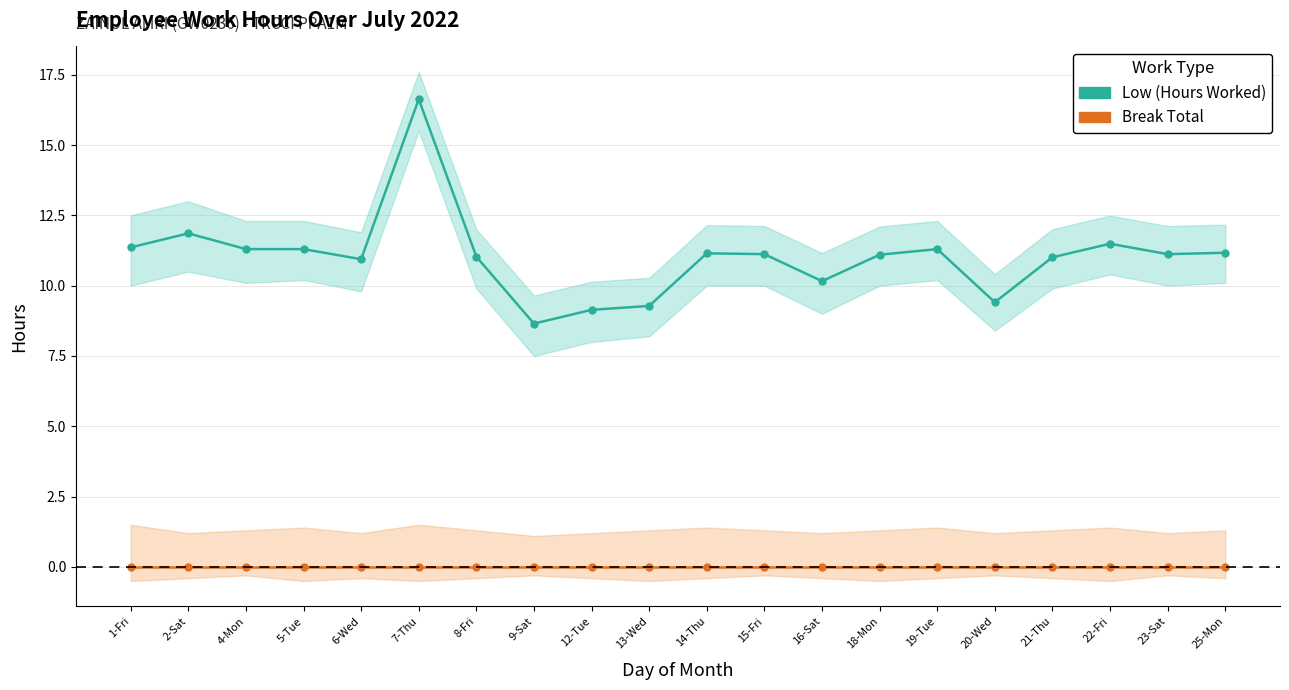

Reading right to left, what are all the values shown in this chart?

Low (Hours Worked): 11.2	11.1	11.5	11.0	9.4	11.3	11.1	10.2	11.1	11.2	9.3	9.1	8.7	11.0	16.6	10.9	11.3	11.3	11.9	11.4
Break Total: 0.0	0.0	0.0	0.0	0.0	0.0	0.0	0.0	0.0	0.0	0.0	0.0	0.0	0.0	0.0	0.0	0.0	0.0	0.0	0.0